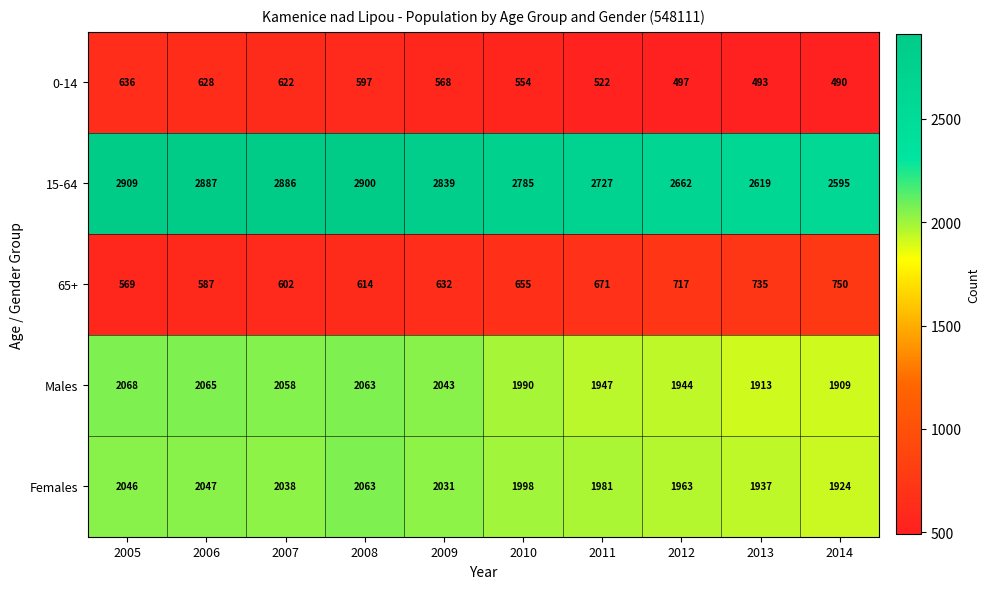

At how many categories does at least one series exceed 1805?

10